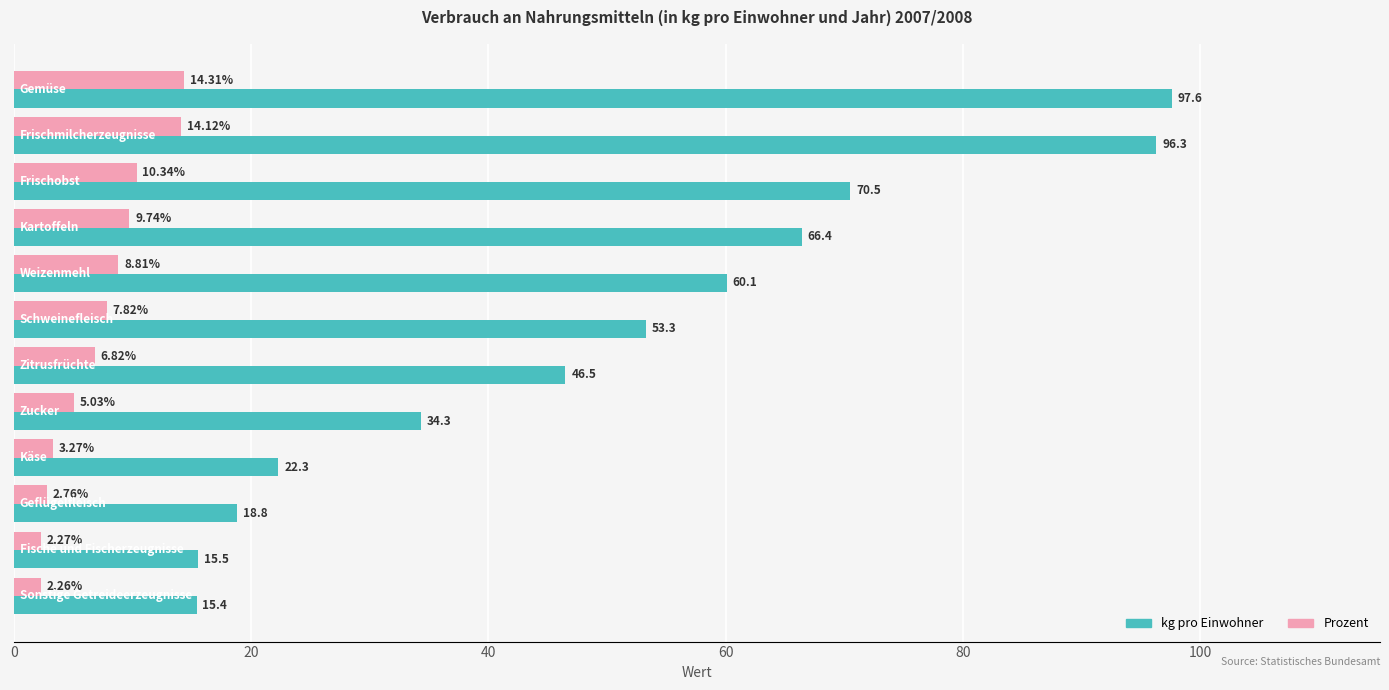

Which series has the largest range (max minus min)?

kg pro Einwohner